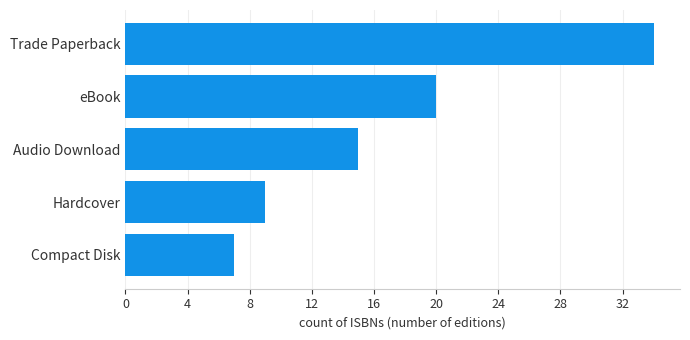

Count the number of categories in the chart.

5